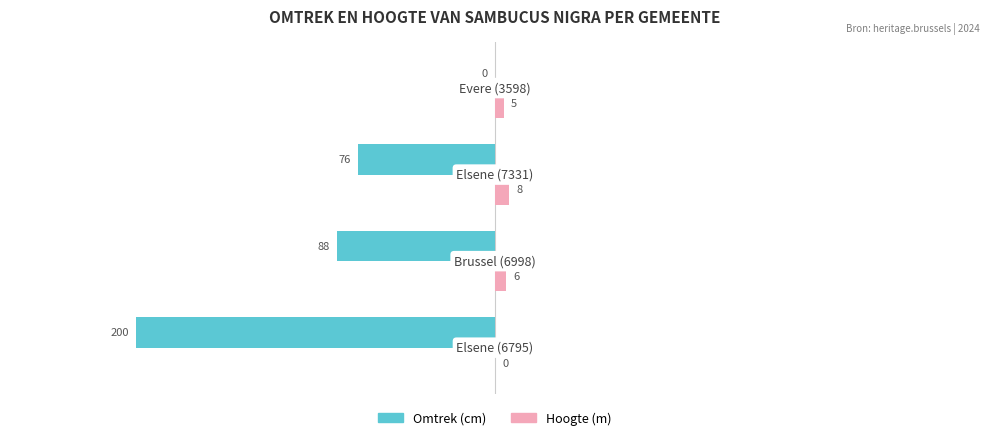

What is the maximum value shown in the chart?

8